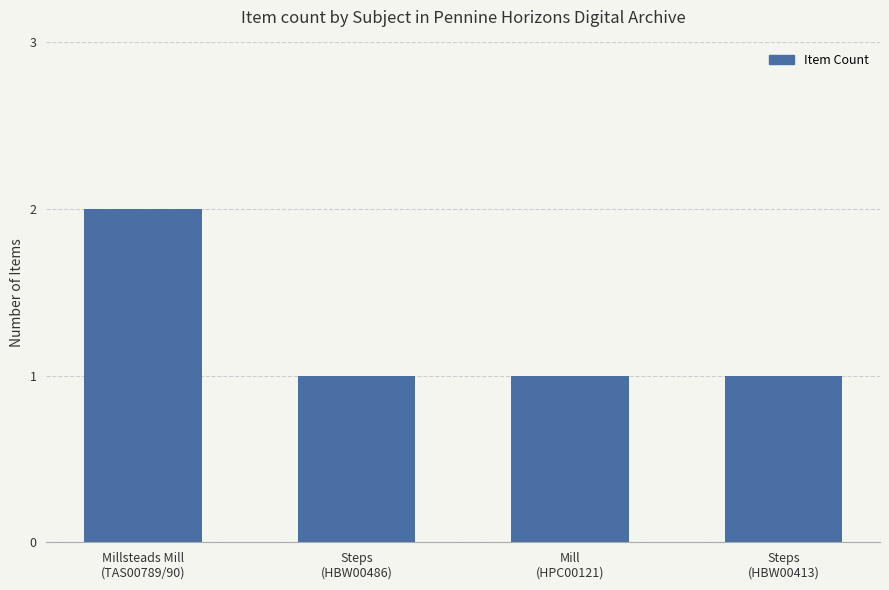

What is the value of the 3rd bar from the left?

1